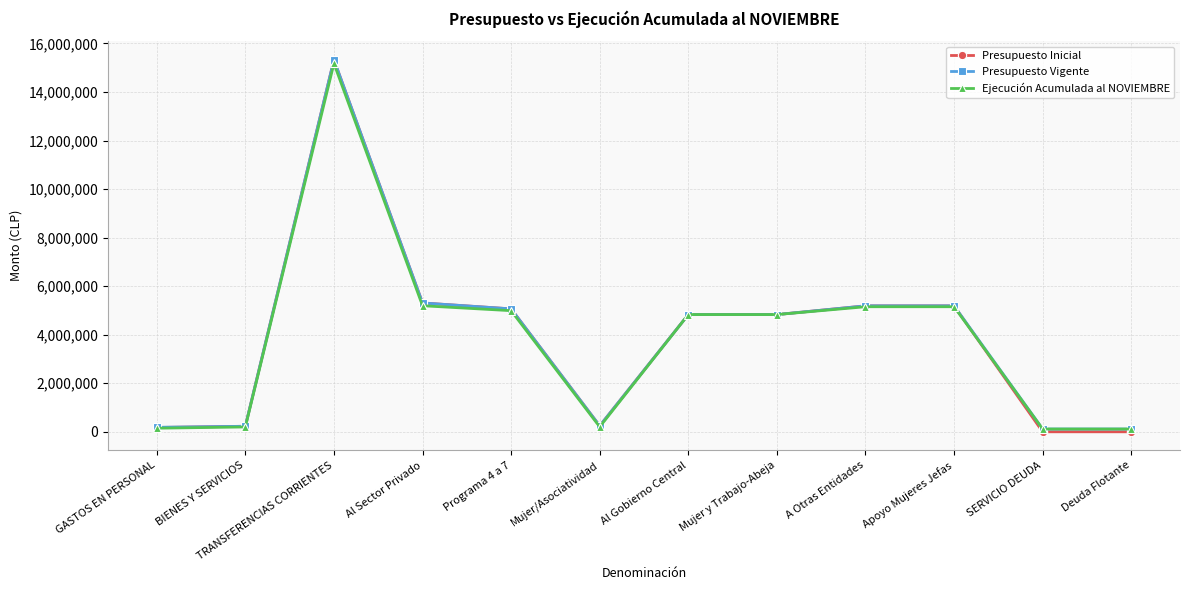

What is the difference between the Presupuesto Inicial values at Al Sector Privado and Deuda Flotante?

5308679